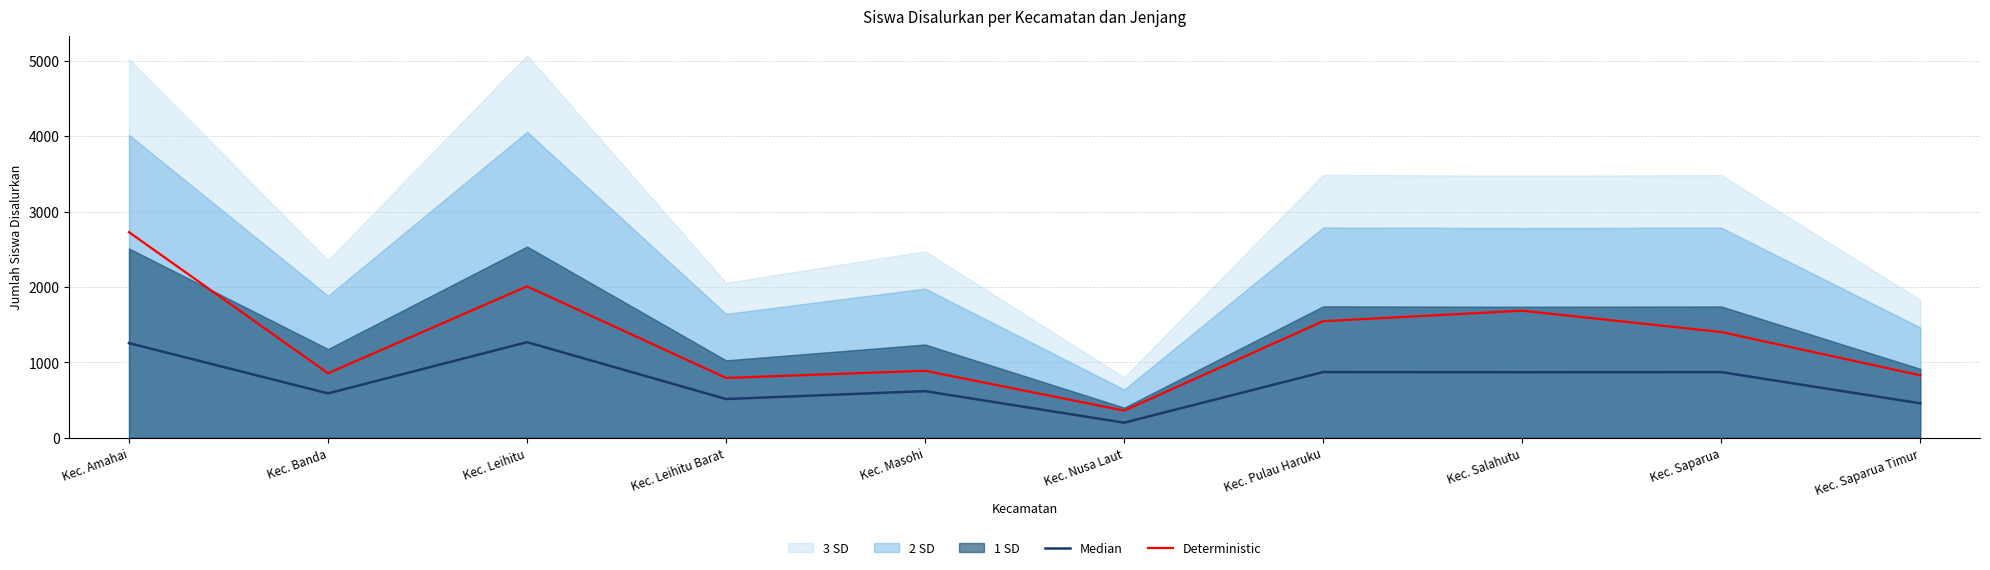

What is the sum of all Deterministic values?

13101.0